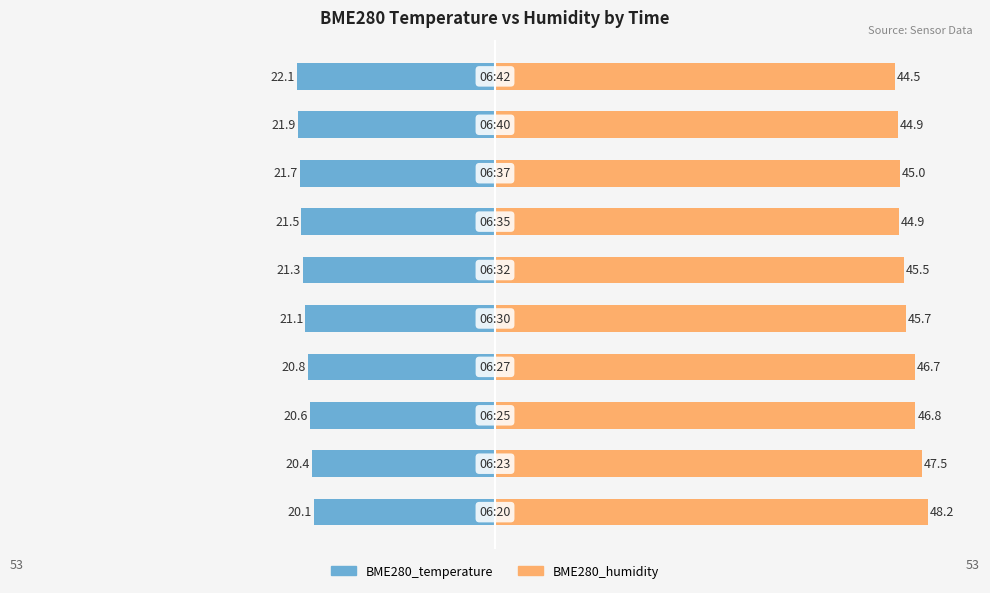

What are all the series names shown in the legend?

BME280_temperature, BME280_humidity